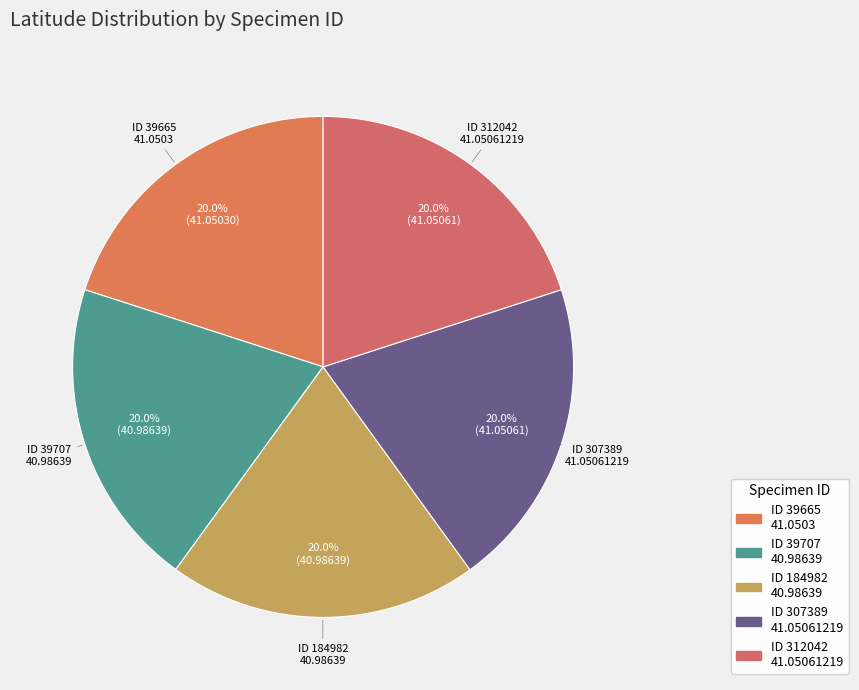

What is the largest slice in the pie chart?

307389